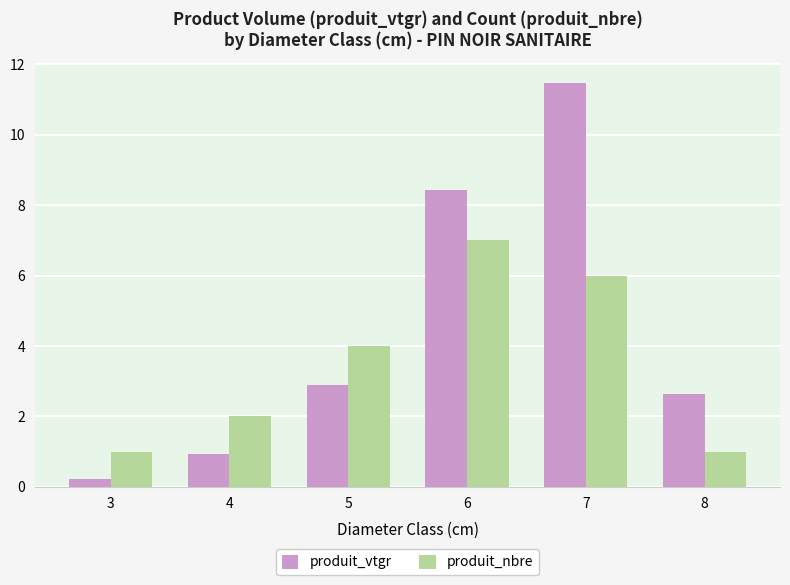

At which category does the chart reach its minimum across all series?

3